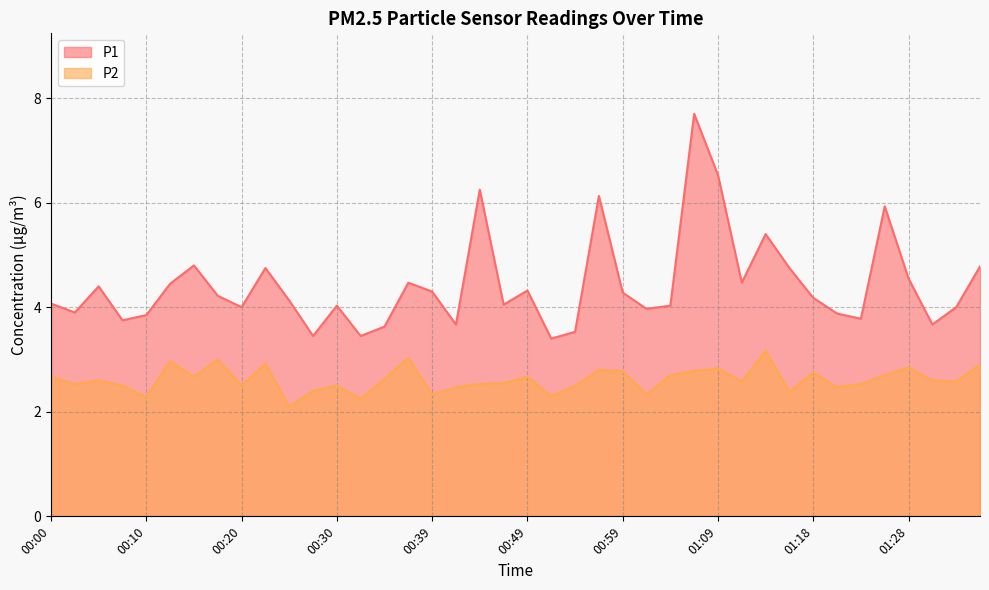

List the labels in order of P2 value, smallest first.

00:25, 00:32, 00:10, 00:52, 00:39, 01:01, 01:16, 00:27, 00:42, 01:21, 00:08, 00:20, 00:30, 00:54, 00:03, 00:44, 01:23, 00:47, 01:11, 01:33, 00:05, 01:31, 00:35, 00:00, 00:15, 00:49, 01:04, 01:26, 01:18, 00:59, 01:06, 00:57, 01:09, 01:28, 01:36, 00:22, 00:12, 00:17, 00:37, 01:14